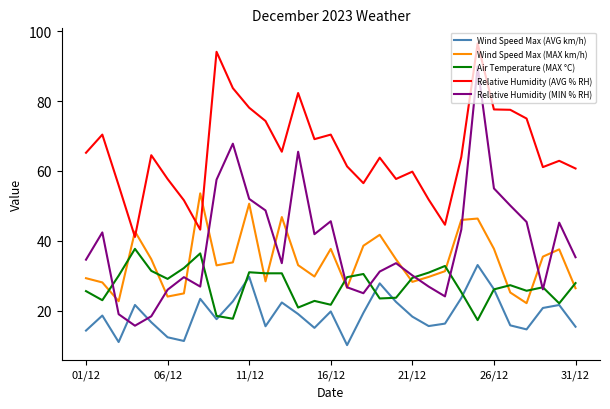

List the series in order of their peak value, highest first.

Relative Humidity (AVG % RH), Relative Humidity (MIN % RH), Wind Speed Max (MAX km/h), Air Temperature (MAX °C), Wind Speed Max (AVG km/h)